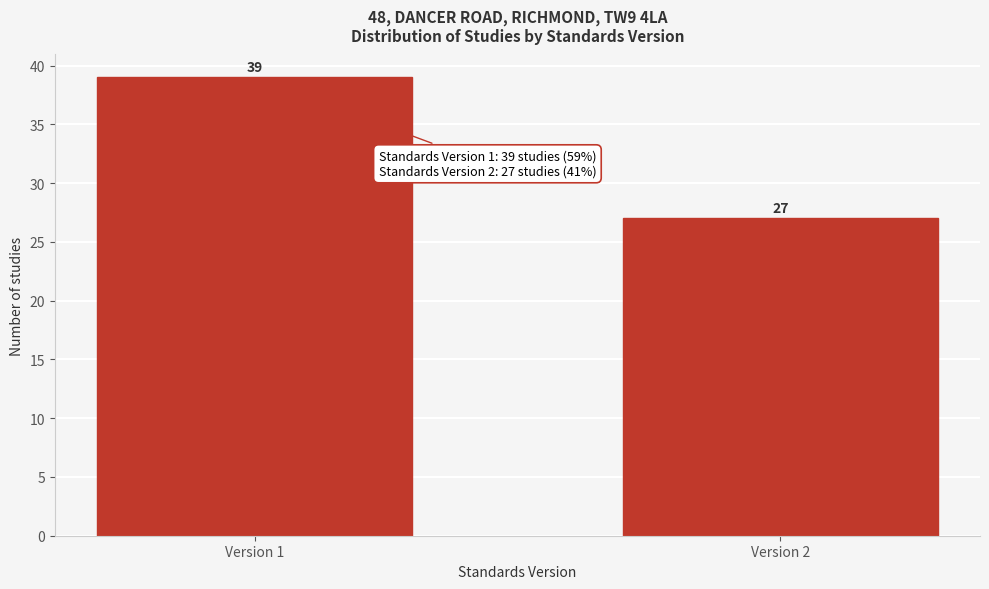

Reading right to left, transcribe all the data shown in this chart.

27	39